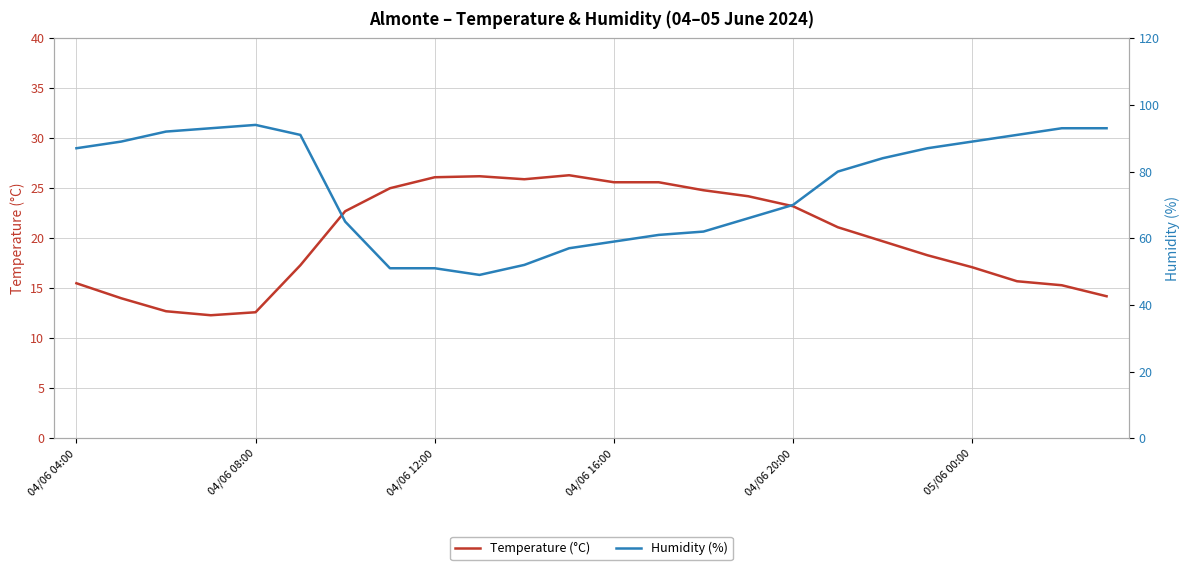

What is the lowest value of the Temperature (°C) series?

12.3